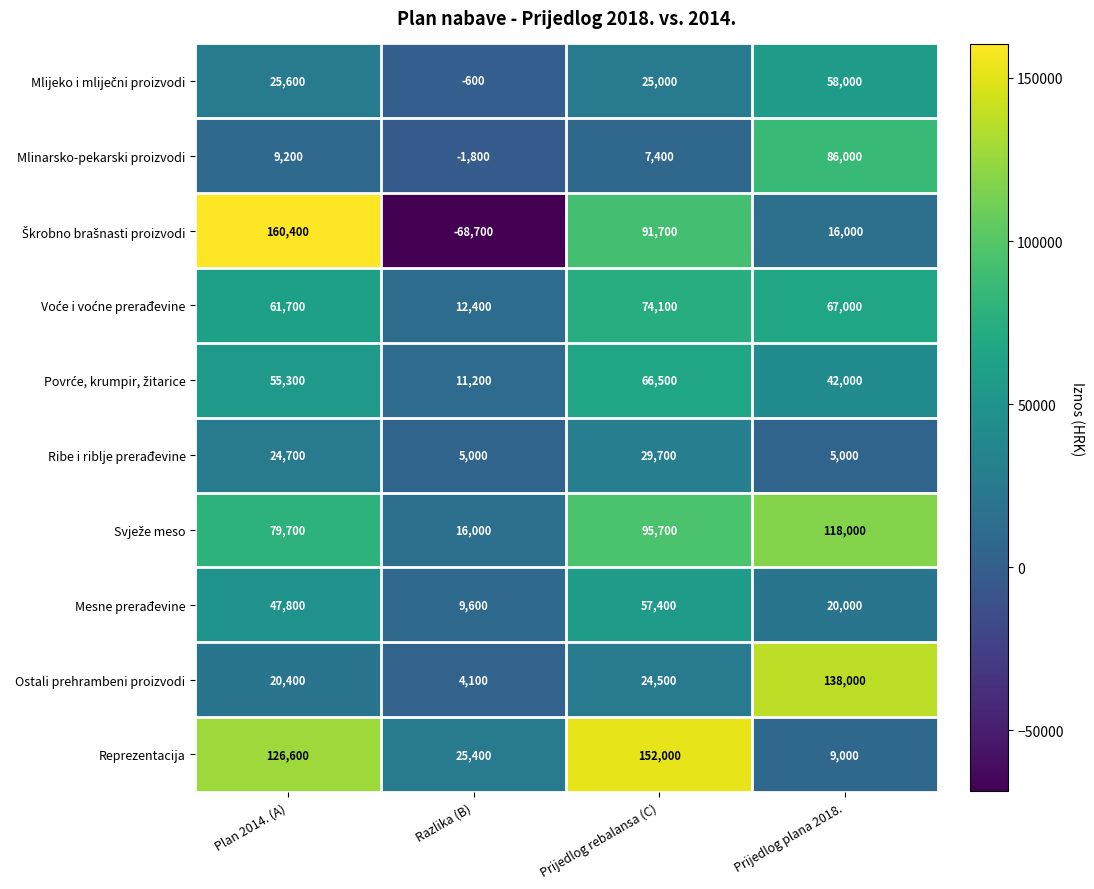

What is the minimum value shown in the chart?

-68700